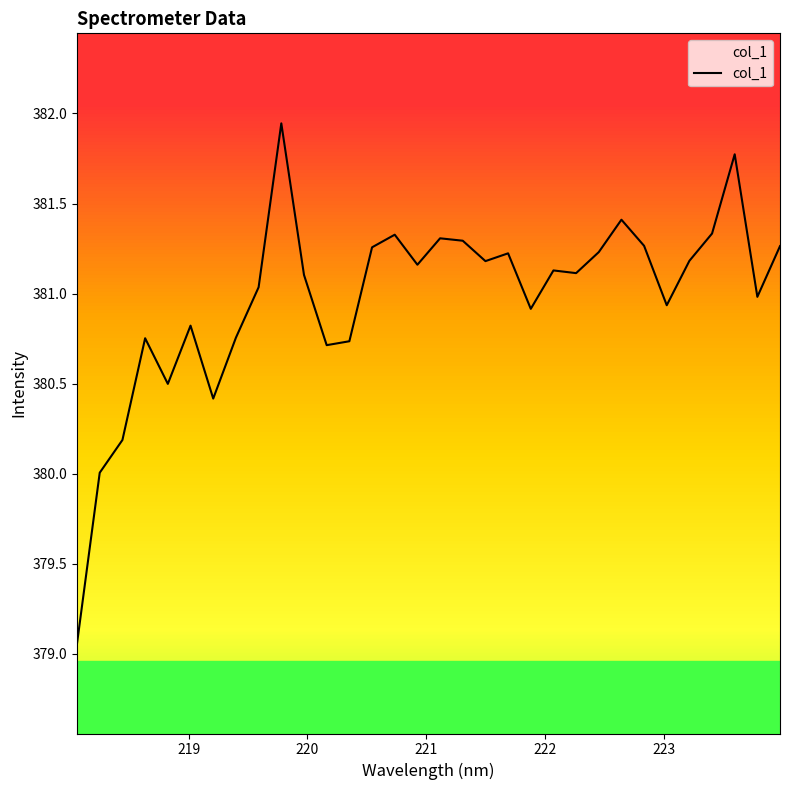

What is the difference between the maximum and minimum values?

2.9